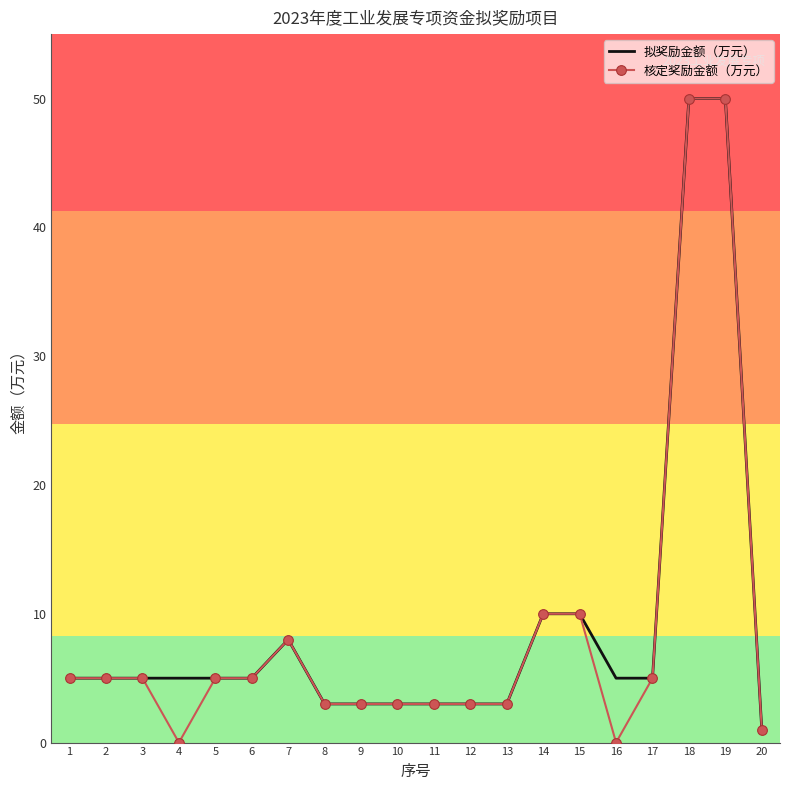

Which series has the largest total across all categories?

拟奖励金额（万元）